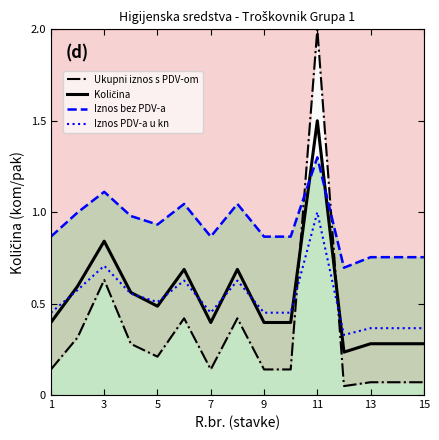

At 9, list the series in order from largest to smallest.

Iznos bez PDV-a, Iznos PDV-a u kn, Količina, Ukupni iznos s PDV-om